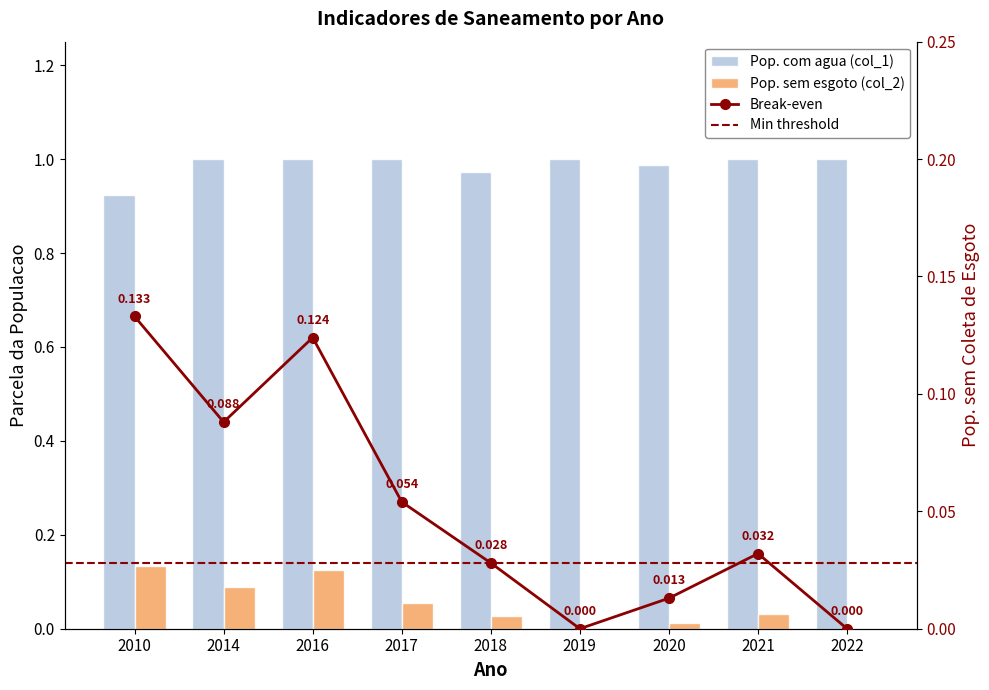

What is the maximum value for Pop. com agua (col_1)?

1.0